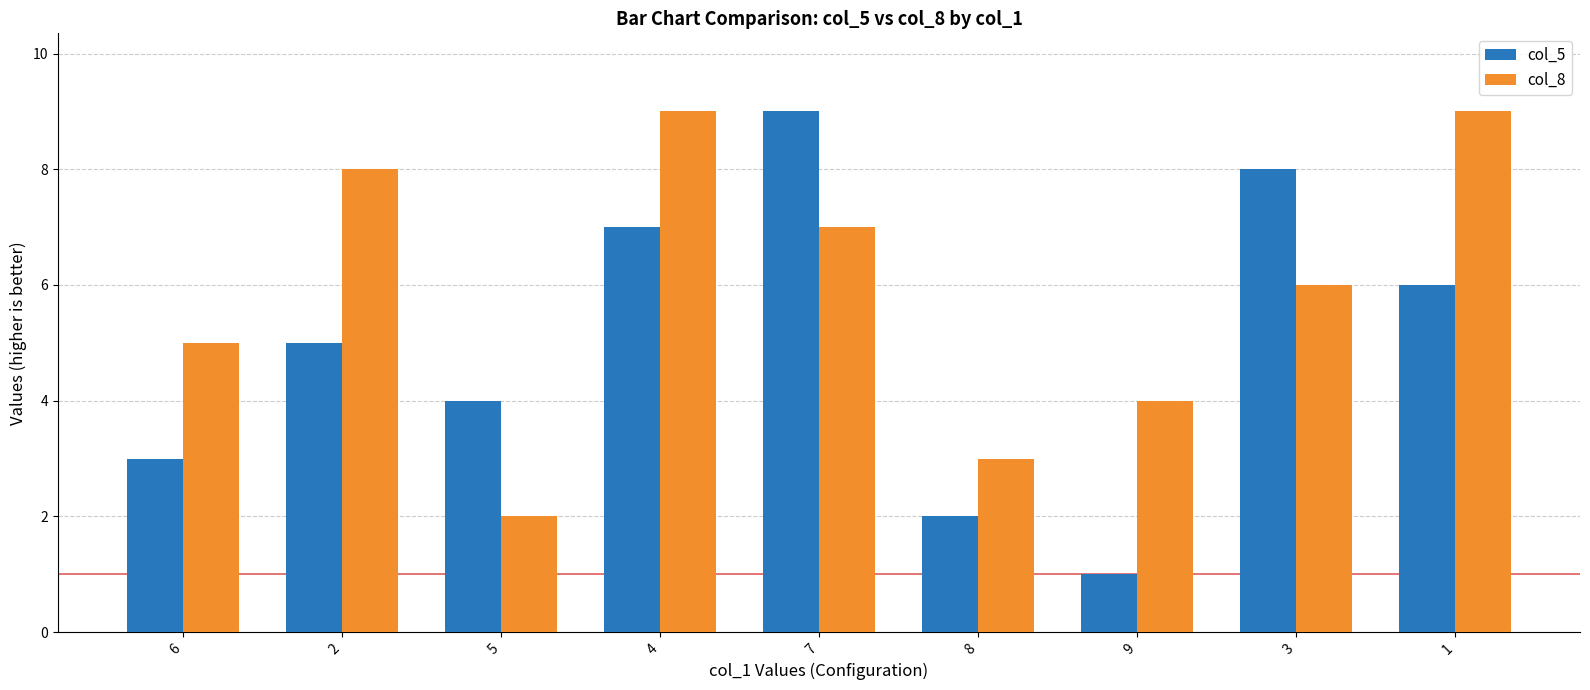

Does the chart contain stacked bars?

No